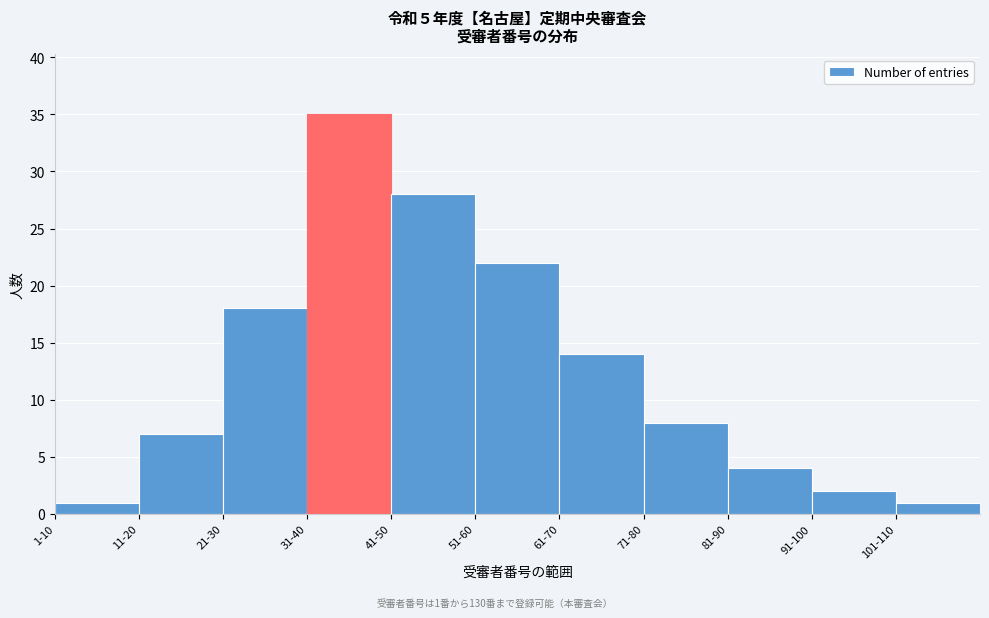

Reading right to left, transcribe all the data shown in this chart.

1	2	4	8	14	22	28	35	18	7	1